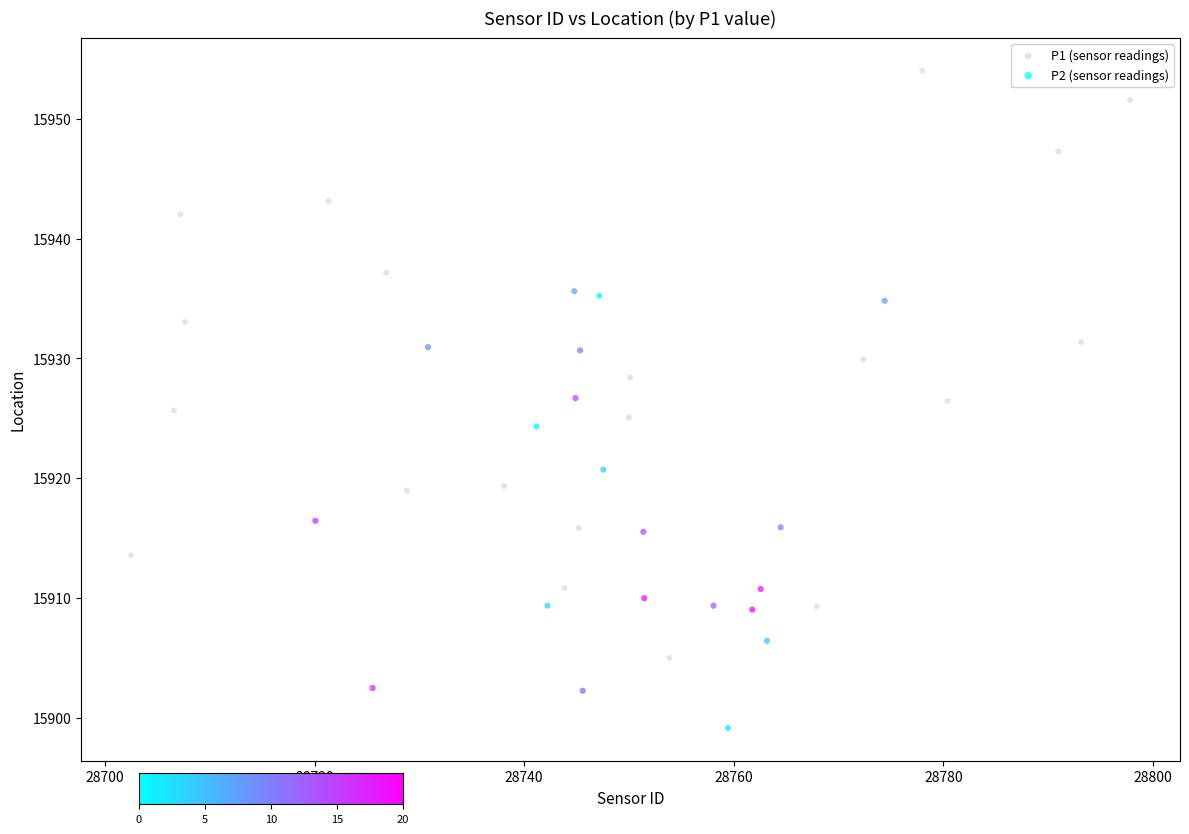

Which series reaches the maximum Y coordinate?

P1 (sensor readings)